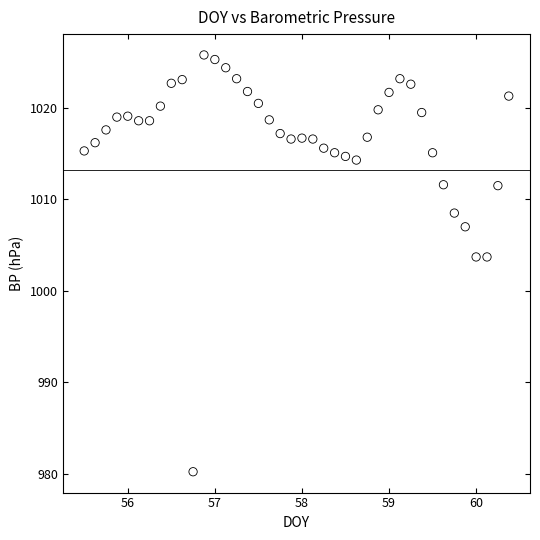

What is the range of X values (max minus min)?

4.9